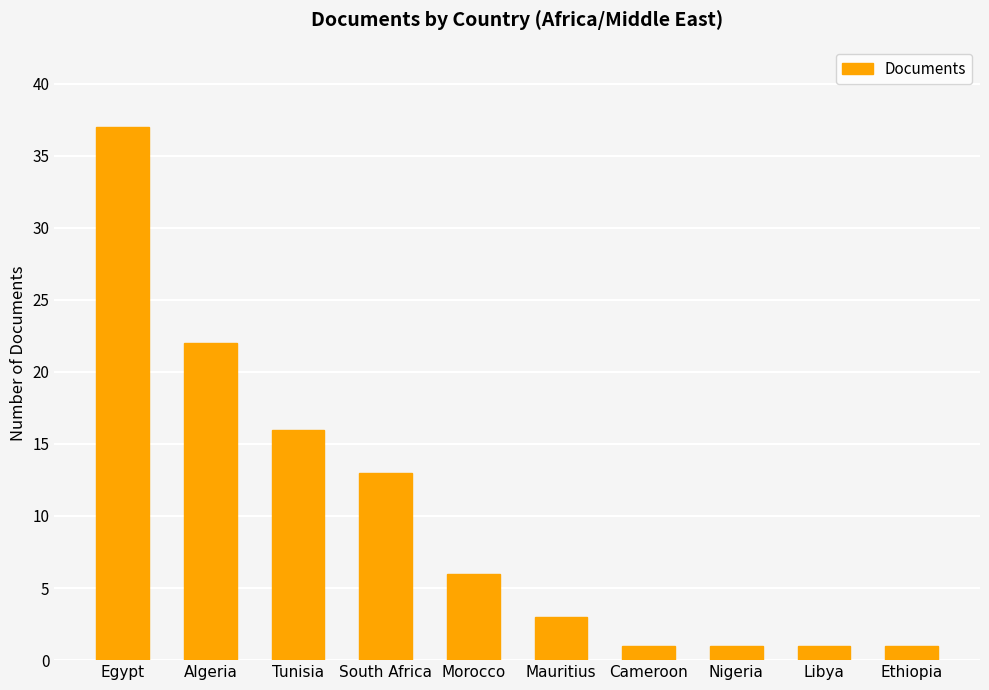

What is the ratio of the value at Tunisia to the value at South Africa?

1.2